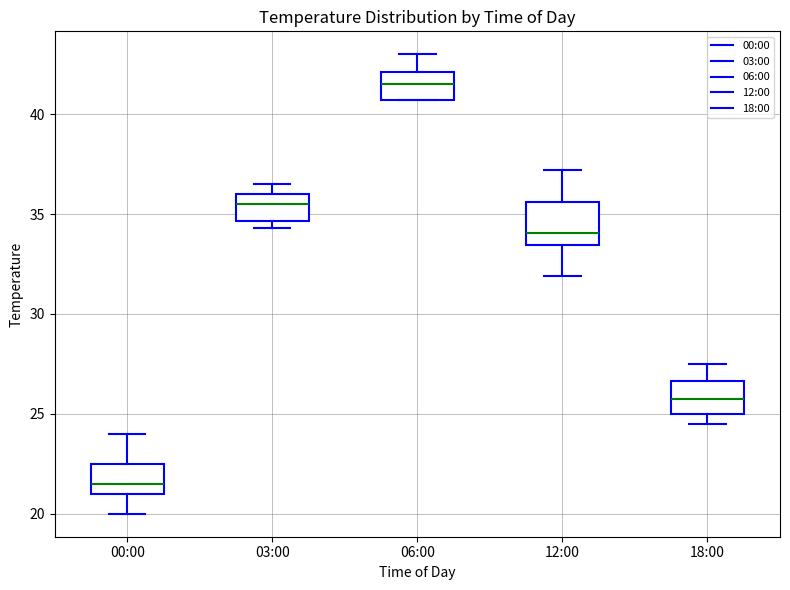

Reading left to right, transcribe this box plot: for each box, give where its median line is, the range the box spans, and where its two whiskers end, as read against the y-axis. The values are not printed on the chart, so give them approximately, as read against the axis.

00:00: median 21.5, box 21.0 to 22.5, whiskers 20.0 to 24.0
03:00: median 35.5, box 34.5 to 36.0, whiskers 34.5 (just below the box's lower edge) to 36.5
06:00: median 41.5, box 40.5 to 42.0, whiskers 40.5 to 43.0
12:00: median 34.0, box 33.5 to 35.5, whiskers 32.0 to 37.0
18:00: median 26.0, box 25.0 to 26.5, whiskers 24.5 to 27.5